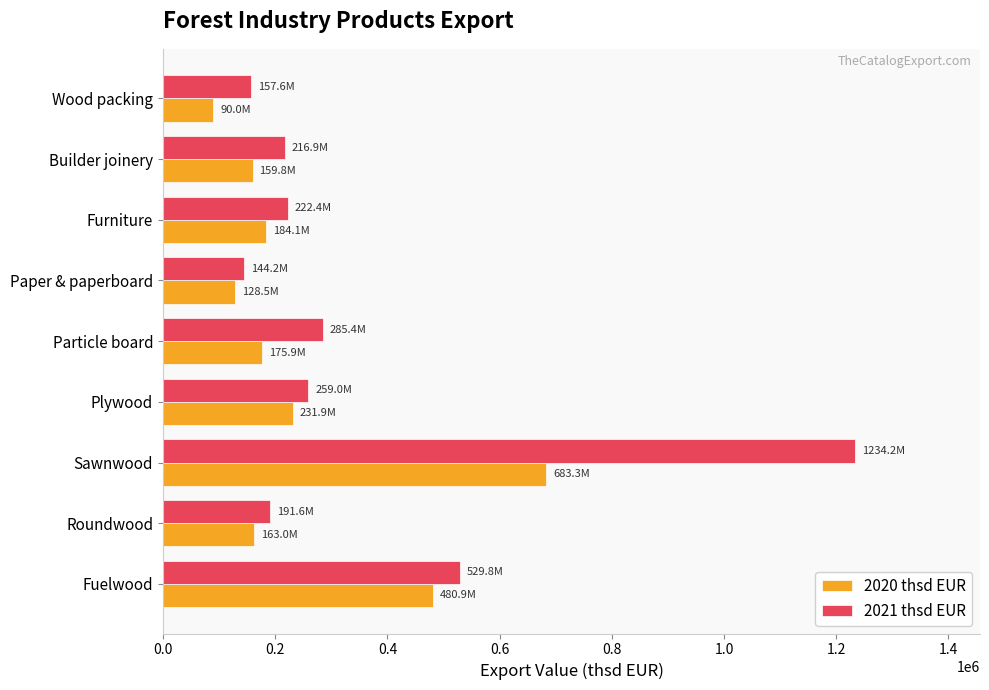

List the series in order of their overall mean, highest first.

2021 thsd EUR, 2020 thsd EUR